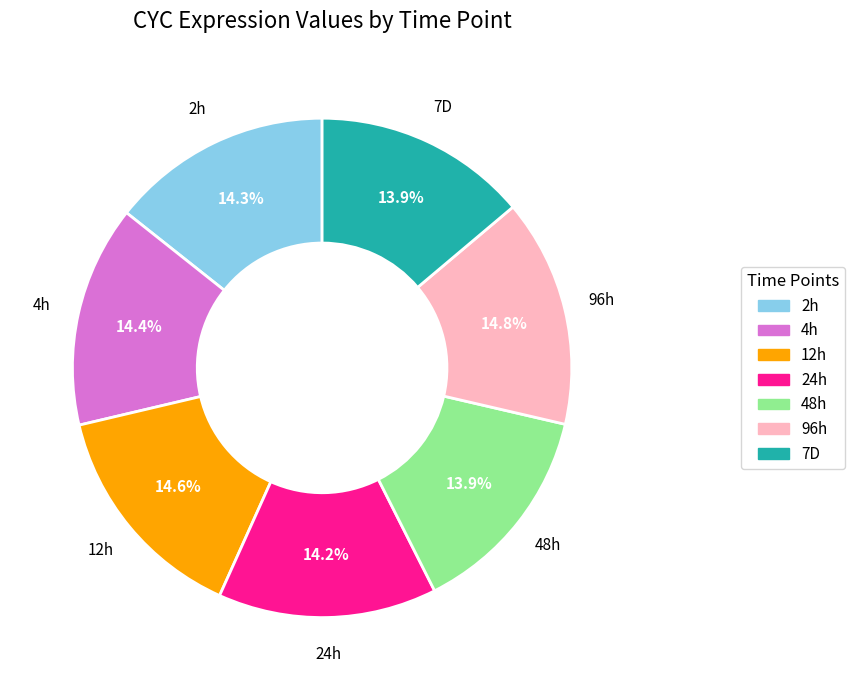

How many slices are in this pie chart?

7